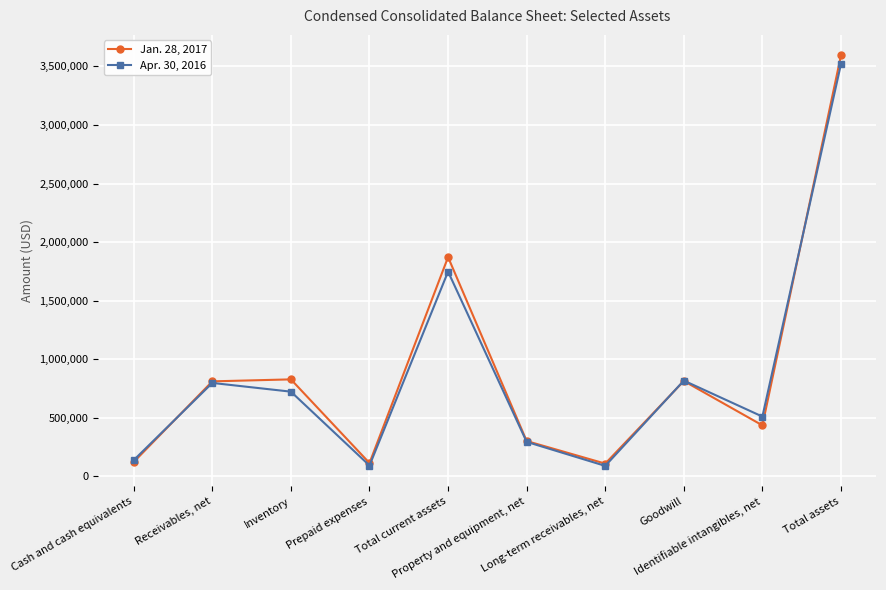

At which category does Jan. 28, 2017 reach its first local valley?

Prepaid expenses